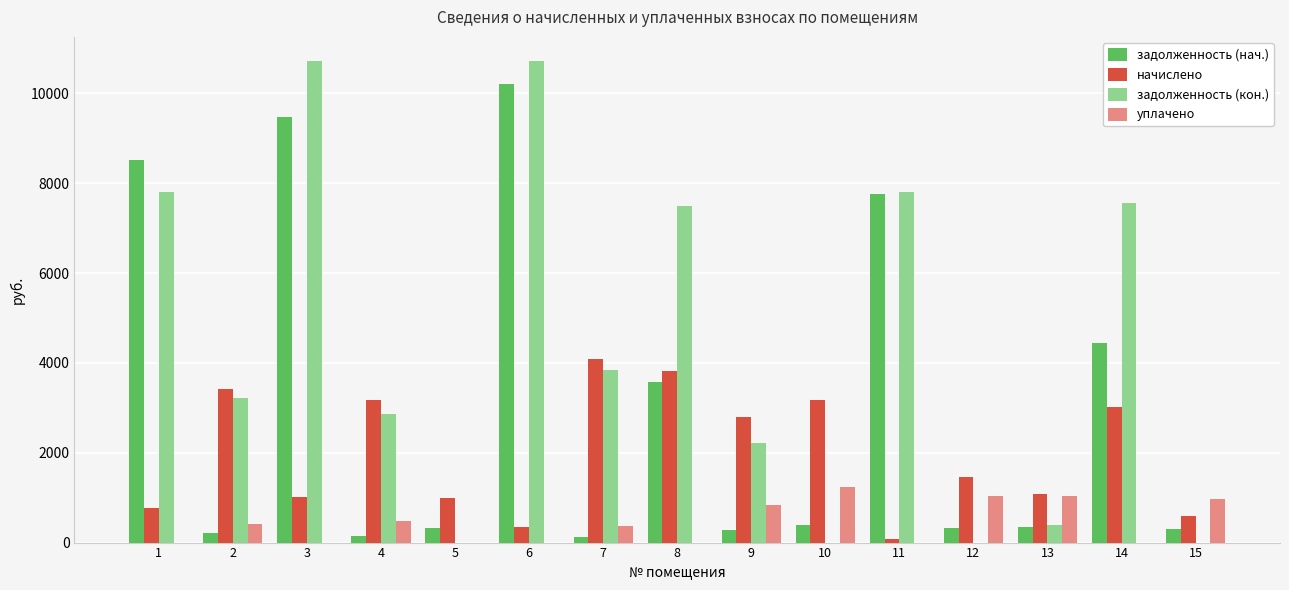

Which series changed the most between 6 and 8?

задолженность (нач.)